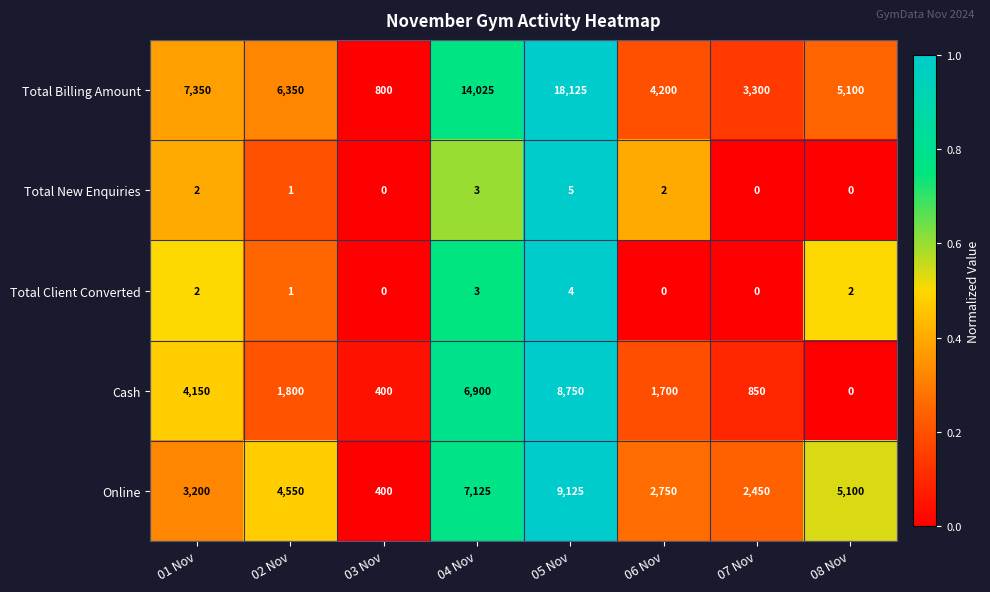

The Total Client Converted series shows 2 at 06 Nov. True or false?

False